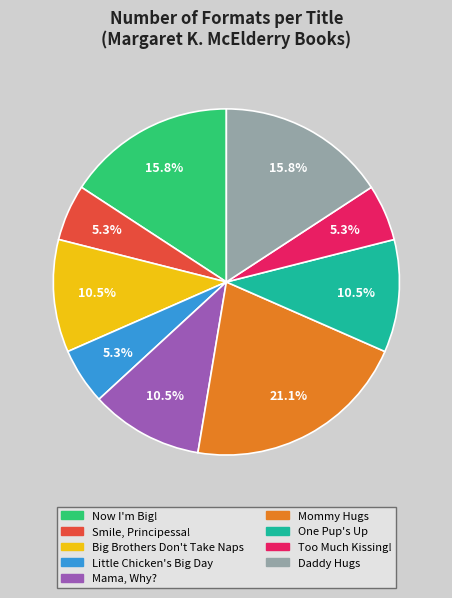

Does any single category account for the majority?

No